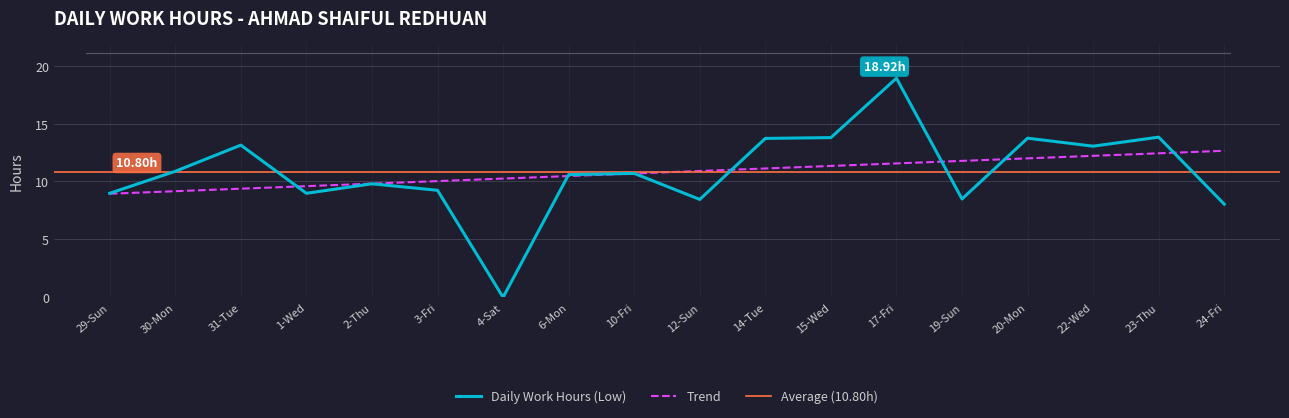

What is the greatest value displayed?

18.9